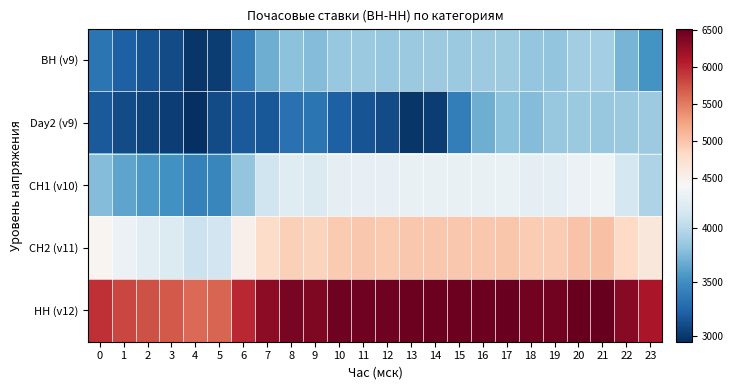

Reading right to left, extract all data points from this chart.

ВН (v9): 23=3529.7	22=3721.6	21=3910.2	20=3896.1	19=3830.8	18=3836.0	17=3880.4	16=3869.6	15=3865.6	14=3868.9	13=3863.8	12=3852.1	11=3860.6	10=3850.5	9=3768.1	8=3801.0	7=3688.6	6=3397.3	5=3020.8	4=2987.7	3=3093.6	2=3140.9	1=3205.7	0=3341.0
Day2 (v9): 23=3868.9	22=3863.8	21=3852.1	20=3860.6	19=3850.5	18=3768.1	17=3801.0	16=3688.6	15=3397.3	14=3020.8	13=2987.7	12=3093.6	11=3140.9	10=3205.7	9=3341.0	8=3311.7	7=3166.4	6=3171.9	5=3095.7	4=2942.1	3=3026.0	2=3055.6	1=3092.9	0=3180.2
СН1 (v10): 23=3957.2	22=4149.1	21=4337.7	20=4323.6	19=4258.3	18=4263.4	17=4307.9	16=4297.0	15=4293.1	14=4296.4	13=4291.2	12=4279.6	11=4288.0	10=4278.0	9=4195.6	8=4228.5	7=4116.1	6=3824.8	5=3448.2	4=3415.2	3=3521.1	2=3568.4	1=3633.2	0=3768.5
СН2 (v11): 23=4637.1	22=4829.0	21=5017.6	20=5003.5	19=4938.2	18=4943.3	17=4987.8	16=4976.9	15=4972.9	14=4976.3	13=4971.1	12=4959.4	11=4967.9	10=4957.8	9=4875.5	8=4908.4	7=4796.0	6=4504.7	5=4128.1	4=4095.1	3=4201.0	2=4248.3	1=4313.0	0=4448.4
НН (v12): 23=6137.2	22=6329.1	21=6517.7	20=6503.6	19=6438.3	18=6443.5	17=6487.9	16=6477.0	15=6473.1	14=6476.4	13=6471.3	12=6459.6	11=6468.0	10=6458.0	9=6375.6	8=6408.5	7=6296.1	6=6004.8	5=5628.2	4=5595.2	3=5701.1	2=5748.4	1=5813.2	0=5948.5